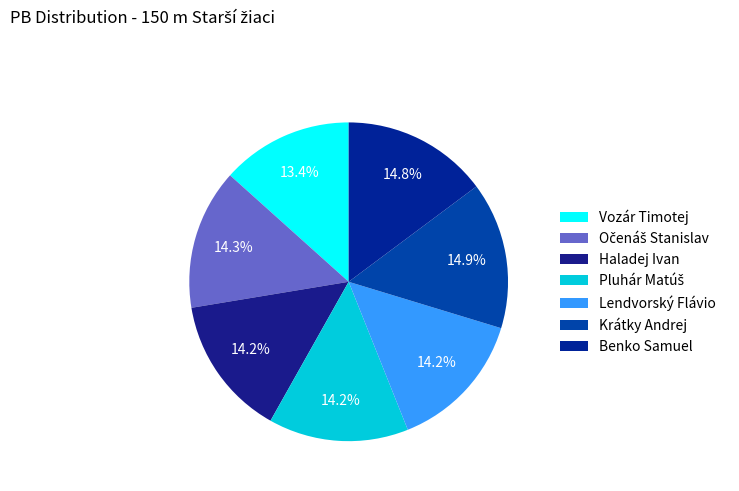

Combined, what portion of the pie is Haladej Ivan and Vozár Timotej?

27.6%